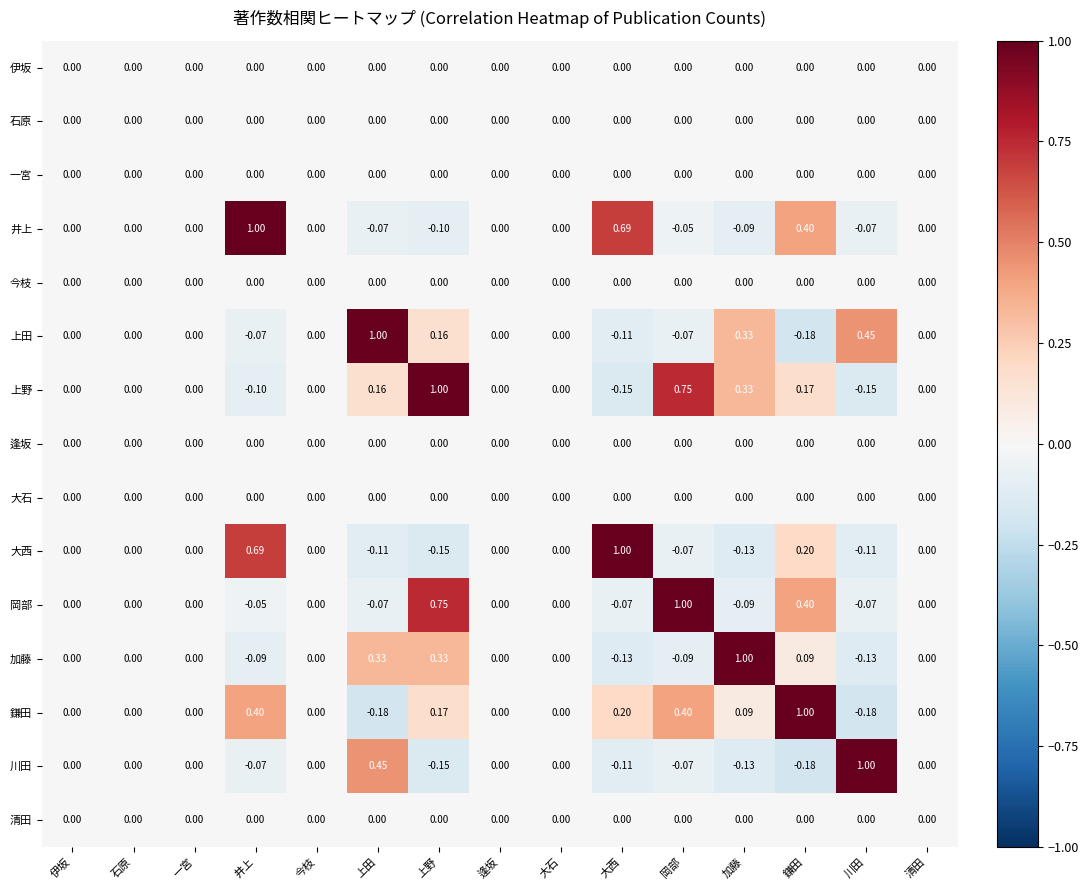

Is the value of 一宮 at 清田 greater than the value of 加藤 at 大西?

Yes